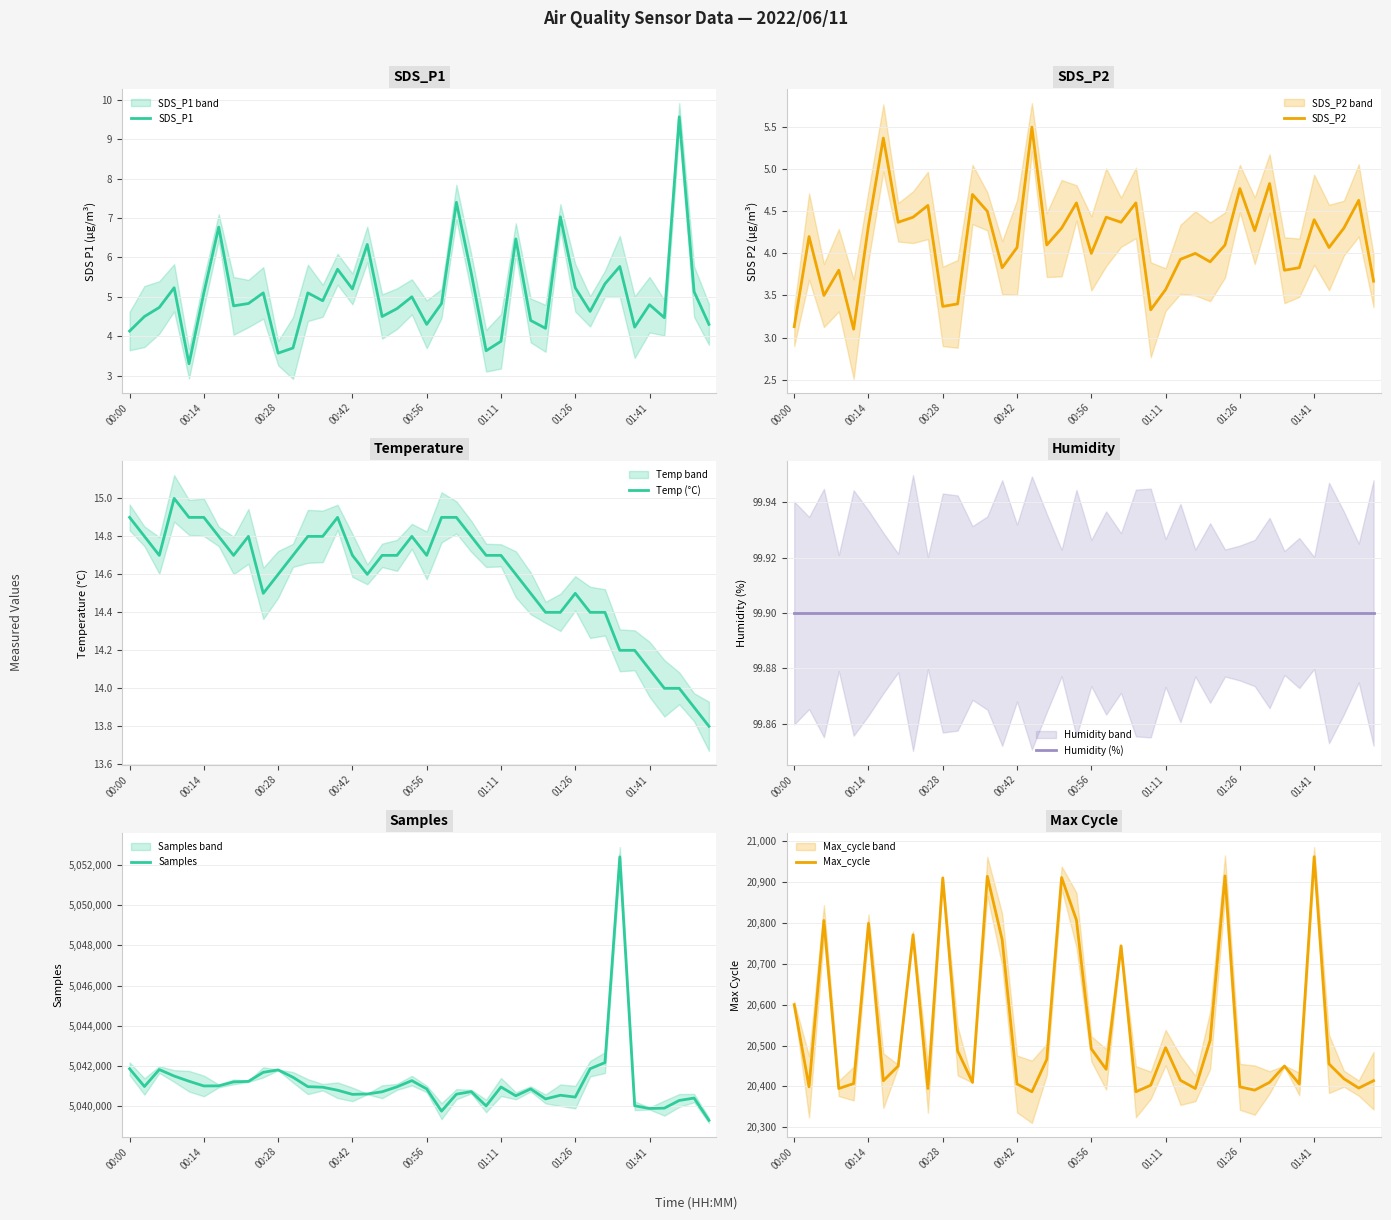

What is the sum of all Max_cycle values?

821796